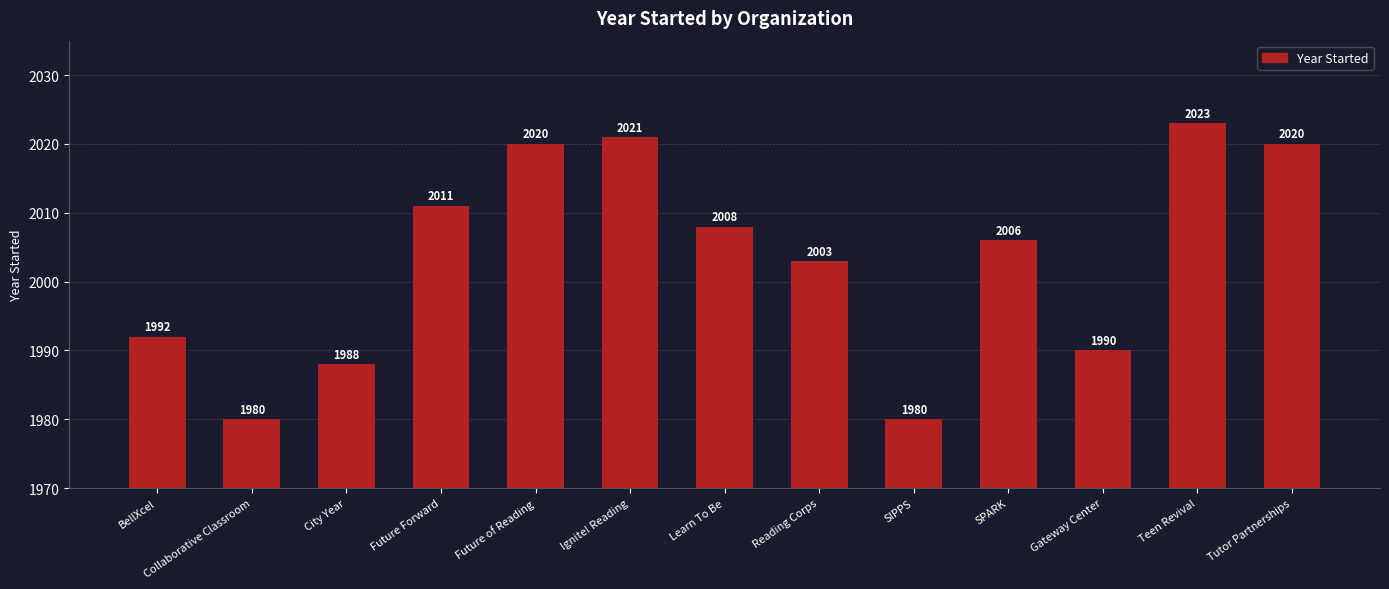

What is the average value?

2003